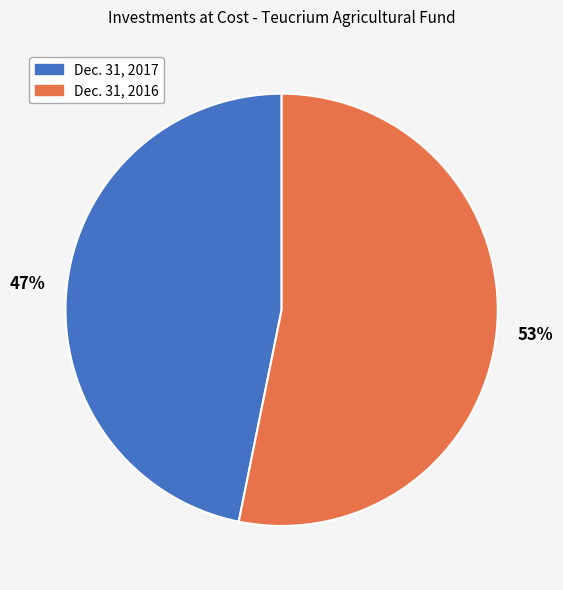

True or false: Dec. 31, 2017 accounts for 59% of the total.

False